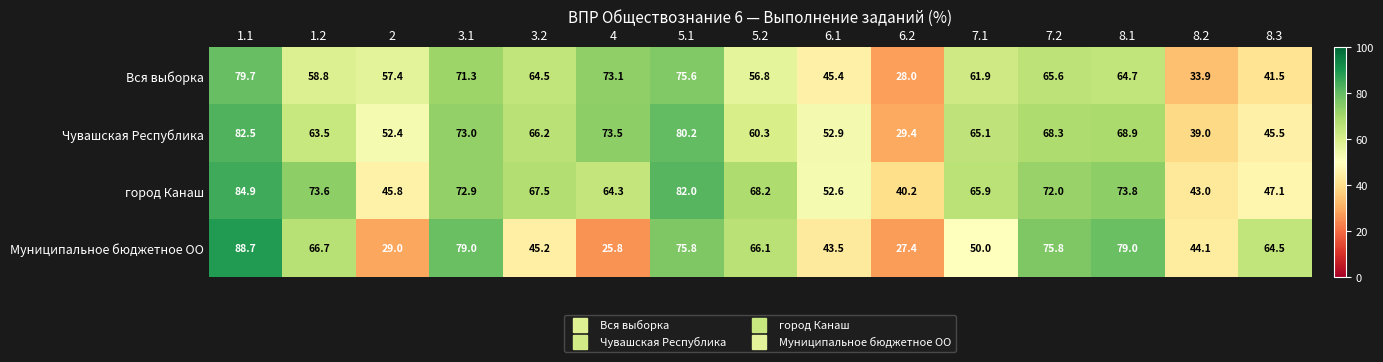

The город Канаш series shows 73.6 at 1.2. True or false?

True